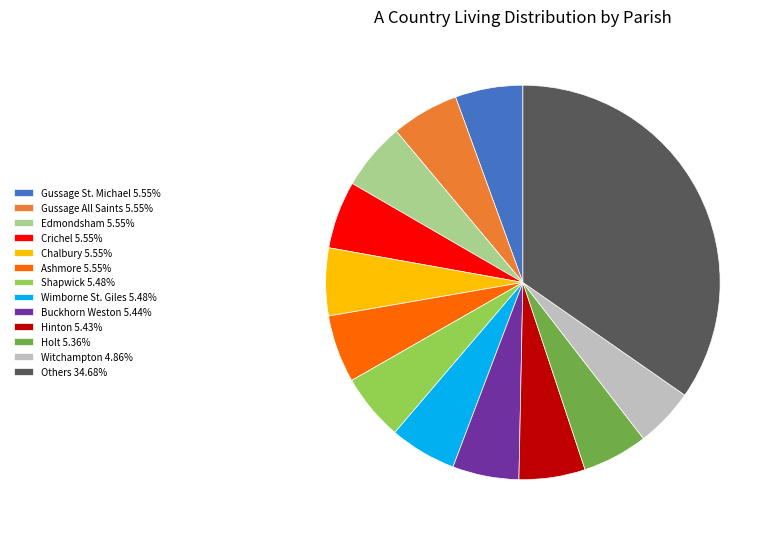

Is the sum of Witchampton 4.86% and Chalbury 5.55% greater than half?

No